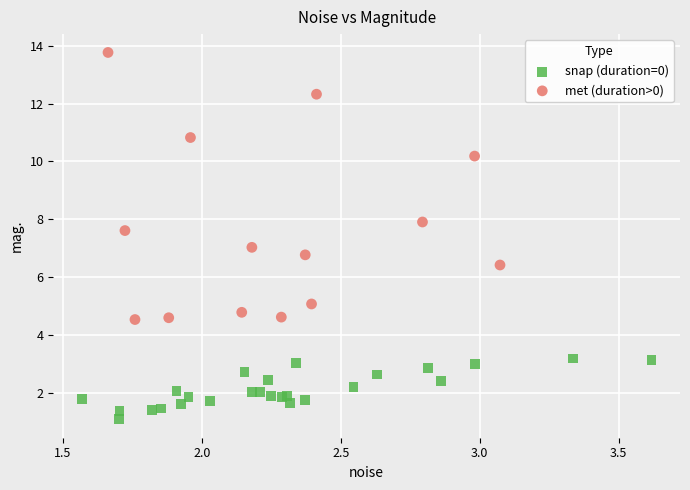

Which series reaches the minimum Y coordinate?

snap (duration=0)